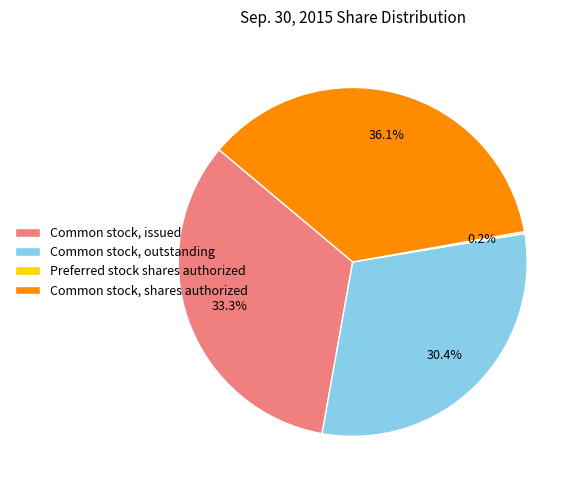

To the nearest percent, what is the difference between the Common stock, outstanding and Common stock, shares authorized slice percentages?

6%